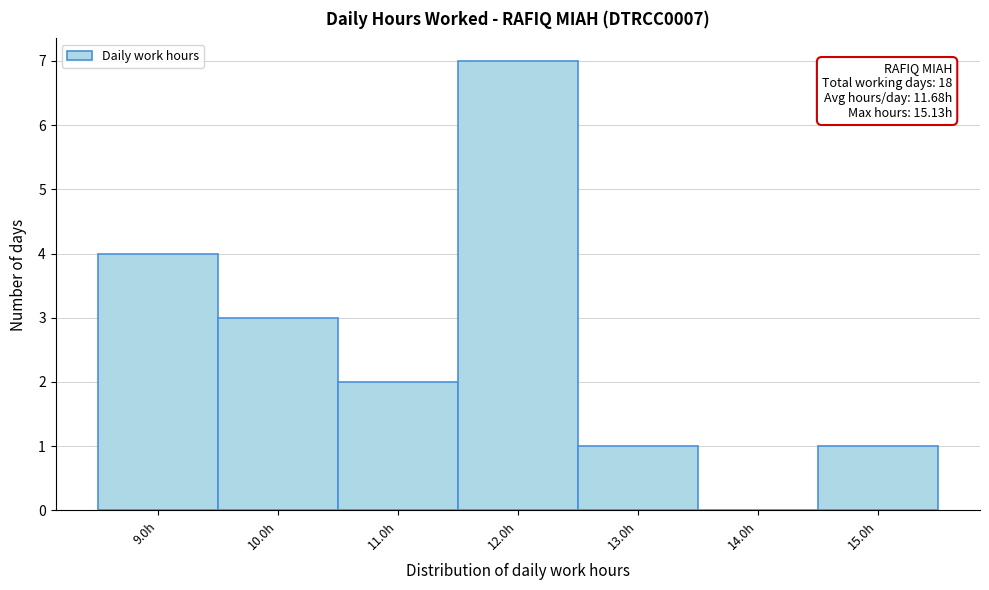

Reading right to left, what are all the values shown in this chart?

15.0h=1	14.0h=0	13.0h=1	12.0h=7	11.0h=2	10.0h=3	9.0h=4